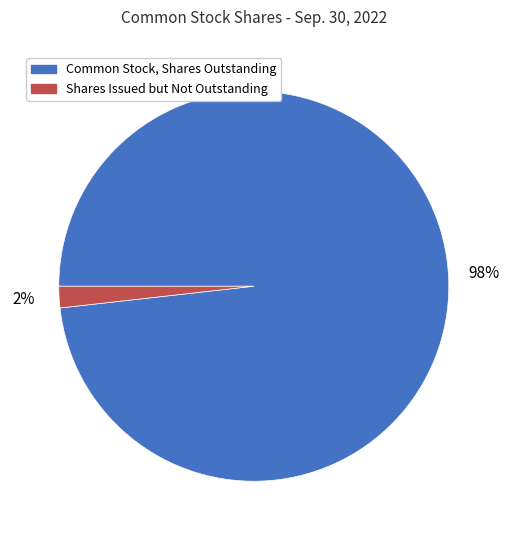

To the nearest percent, what is the average slice percentage?

50%